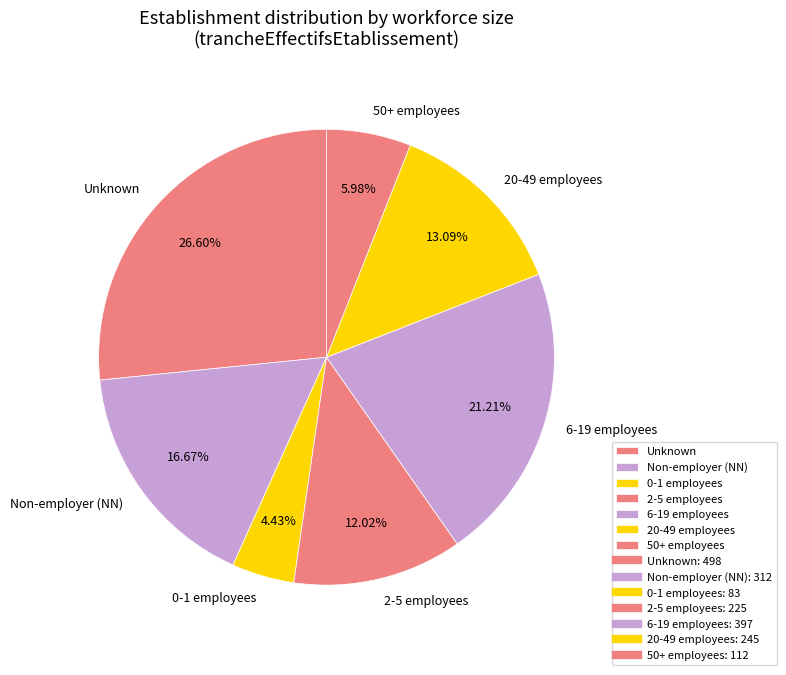

To the nearest percent, what is the average slice percentage?

14%